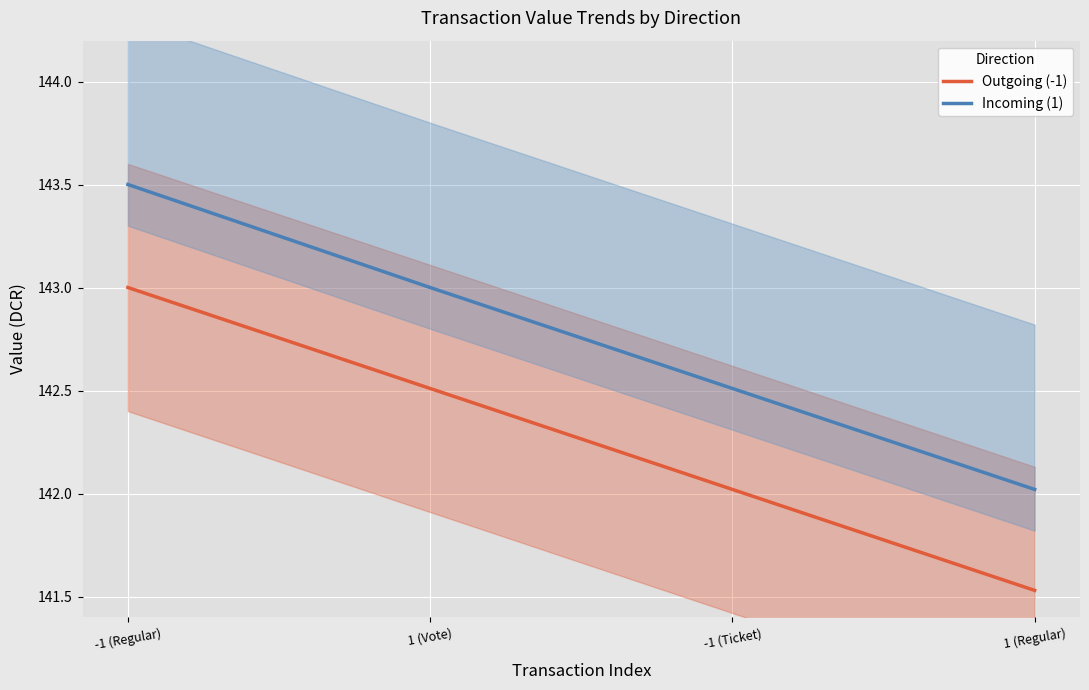

At how many categories does at least one series exceed 142?

4